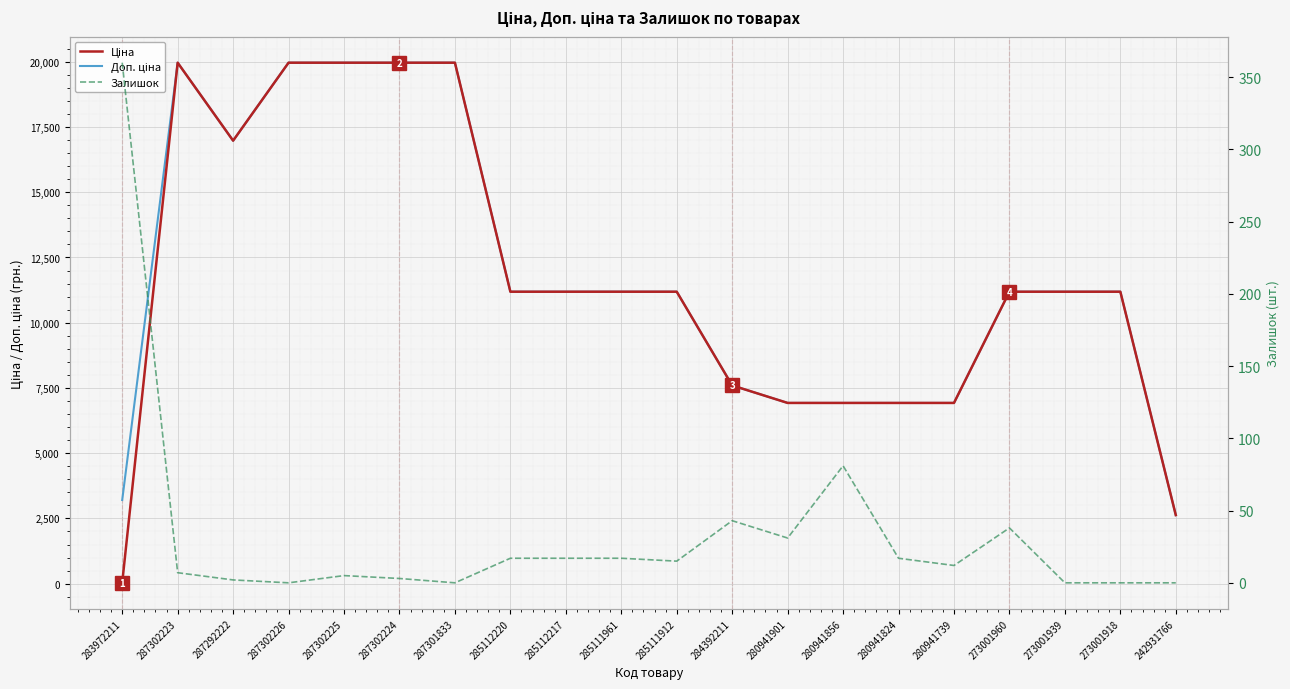

Is it true that Залишок equals 2.0 at 287292222?

True